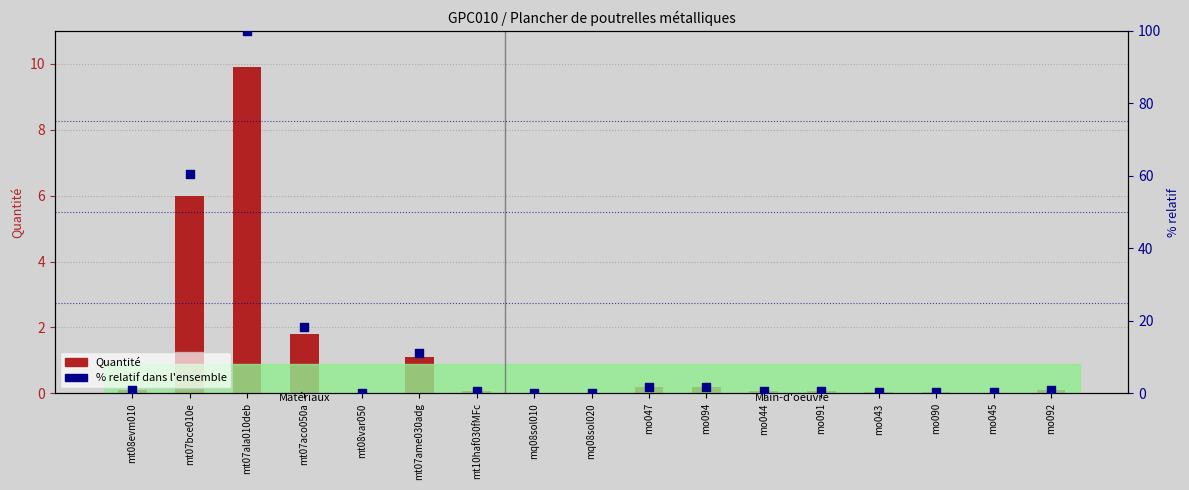

At which category is the sum across all series the highest?

mt07ala010deb